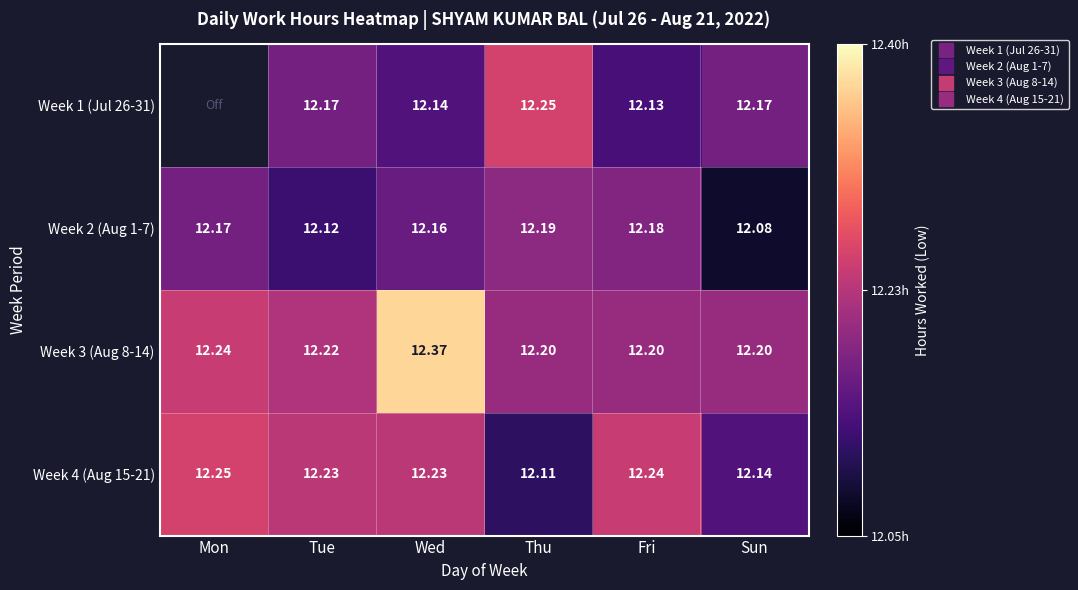

True or false: Week 1 (Jul 26-31) has a value of 12.1 at Wed.

True